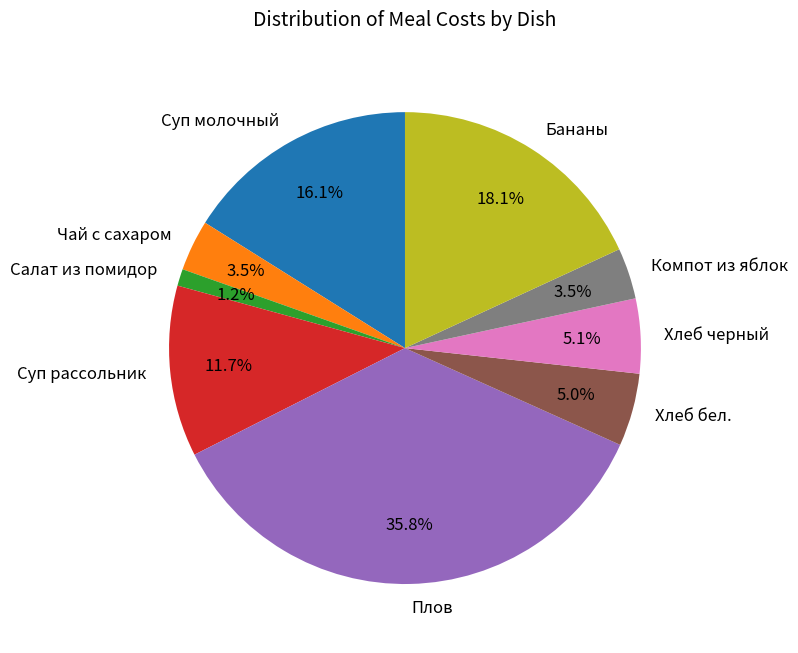

What portion of the pie excludes Суп молочный?

83.9%